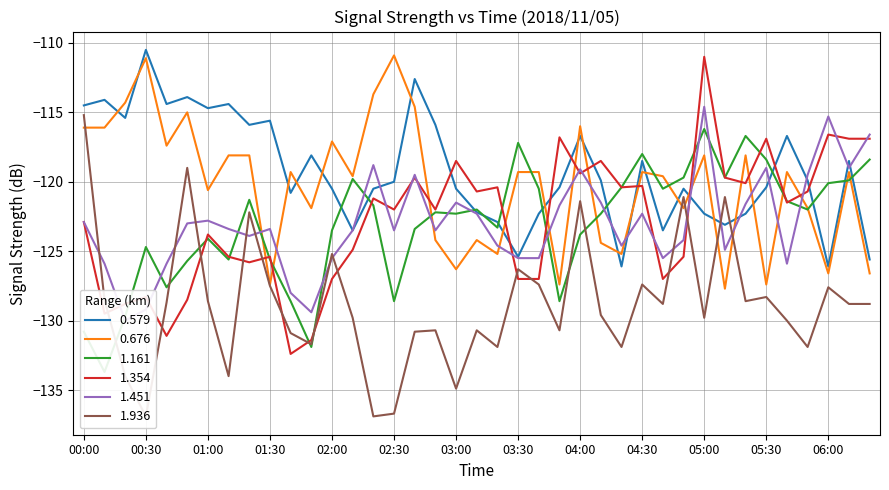

Reading right to left, what are all the values shown in this chart?

0.579: -125.6	-118.5	-126.1	-119.9	-116.7	-120.4	-122.3	-123.1	-122.3	-120.5	-123.5	-118.5	-126.1	-119.9	-116.7	-120.4	-122.3	-125.4	-122.9	-122.2	-120.5	-115.9	-112.6	-120.0	-120.5	-123.5	-120.5	-118.1	-120.8	-115.6	-115.9	-114.4	-114.7	-113.9	-114.4	-110.5	-115.4	-114.1	-114.5
0.676: -126.6	-119.3	-126.6	-121.9	-119.3	-127.4	-118.1	-127.7	-118.1	-121.9	-119.6	-119.3	-125.2	-124.4	-116.0	-127.4	-119.3	-119.3	-125.2	-124.2	-126.3	-124.2	-114.6	-110.9	-113.7	-119.6	-117.1	-121.9	-119.3	-127.4	-118.1	-118.1	-120.6	-115.0	-117.4	-111.1	-114.3	-116.1	-116.1
1.161: -118.4	-119.9	-120.1	-122.0	-121.4	-118.4	-116.7	-119.7	-116.2	-119.7	-120.5	-118.0	-120.4	-122.3	-123.8	-128.6	-120.5	-117.2	-123.3	-122.0	-122.3	-122.2	-123.4	-128.6	-121.7	-119.8	-123.5	-131.9	-128.6	-125.6	-121.3	-125.6	-124.1	-125.7	-127.6	-124.7	-129.7	-133.7	-130.8
1.354: -116.9	-116.9	-116.6	-120.7	-121.5	-116.9	-120.1	-119.7	-111.0	-125.4	-127.0	-120.3	-120.4	-118.5	-119.4	-116.8	-127.0	-127.0	-120.4	-120.7	-118.5	-122.0	-119.7	-122.0	-121.2	-124.9	-127.0	-131.4	-132.4	-125.4	-125.8	-125.4	-123.8	-128.5	-131.1	-128.3	-128.8	-129.5	-122.9
1.451: -116.6	-119.0	-115.3	-119.5	-125.9	-119.0	-121.6	-124.9	-114.6	-124.2	-125.5	-122.3	-124.6	-121.5	-119.1	-121.7	-125.5	-125.5	-124.6	-122.3	-121.5	-123.5	-119.5	-123.5	-118.8	-123.5	-125.5	-129.4	-128.0	-123.4	-123.9	-123.4	-122.8	-123.0	-125.9	-129.2	-130.0	-125.9	-122.9
1.936: -128.8	-128.8	-127.6	-131.9	-130.0	-128.3	-128.6	-121.1	-129.8	-121.1	-128.8	-127.4	-131.9	-129.6	-121.4	-130.7	-127.4	-126.3	-131.9	-130.7	-134.9	-130.7	-130.8	-136.7	-136.9	-129.8	-125.2	-131.7	-130.9	-127.5	-122.2	-134.0	-128.6	-119.0	-128.7	-136.9	-134.0	-128.5	-115.2